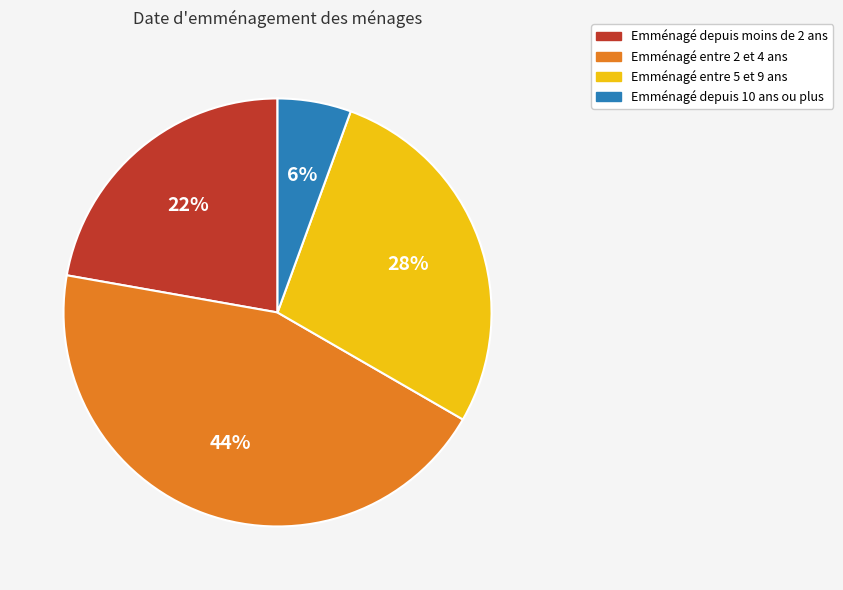

Is there a majority slice in this chart?

No